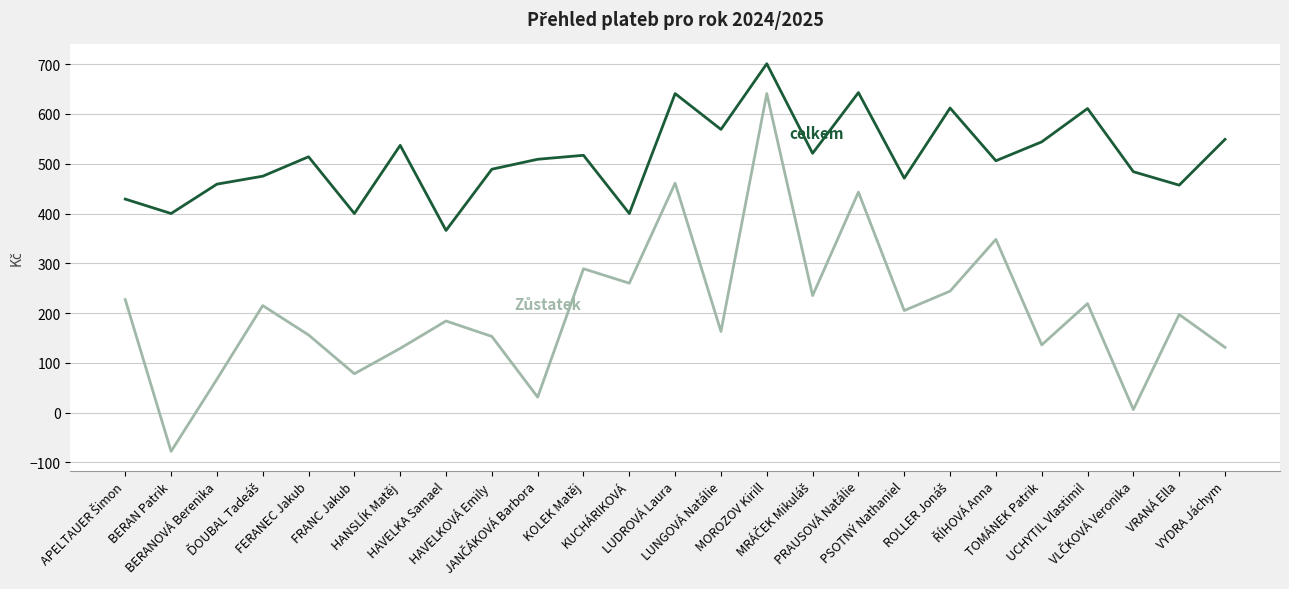

What is the maximum value shown in the chart?

701